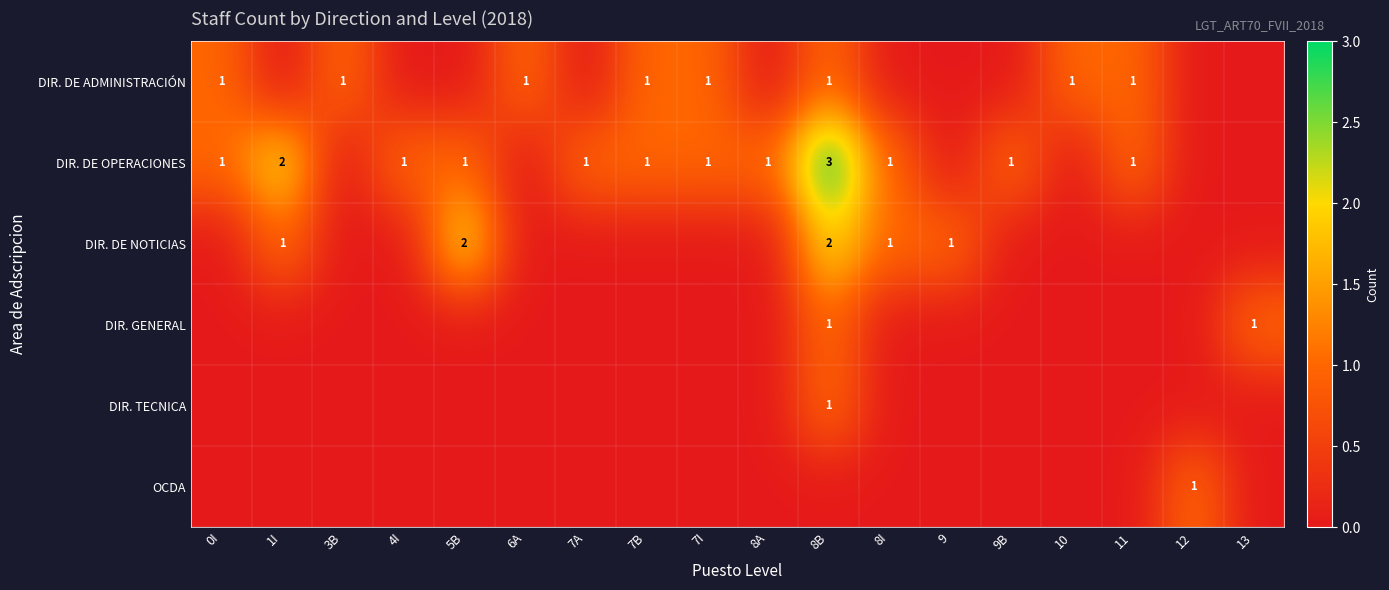

True or false: DIR. DE OPERACIONES has a value of 1 at 1I.

False